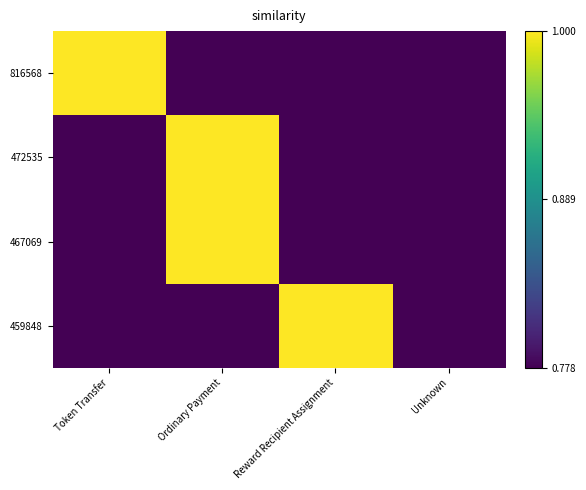

At which category is the sum across all series the highest?

Ordinary Payment